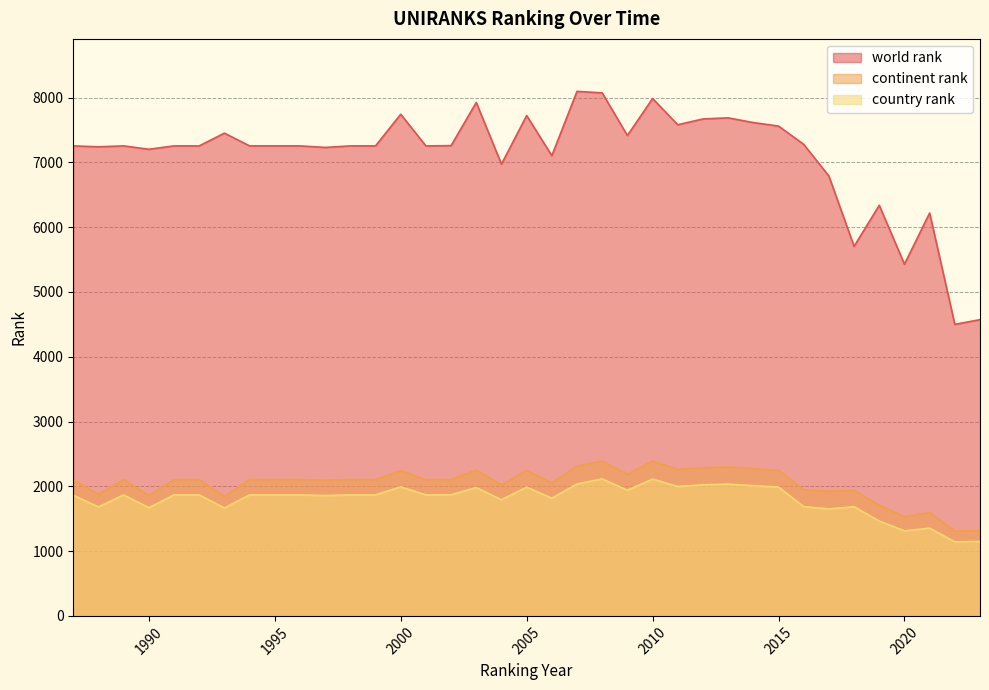

Where is world rank nearest to the value 6298?

2019